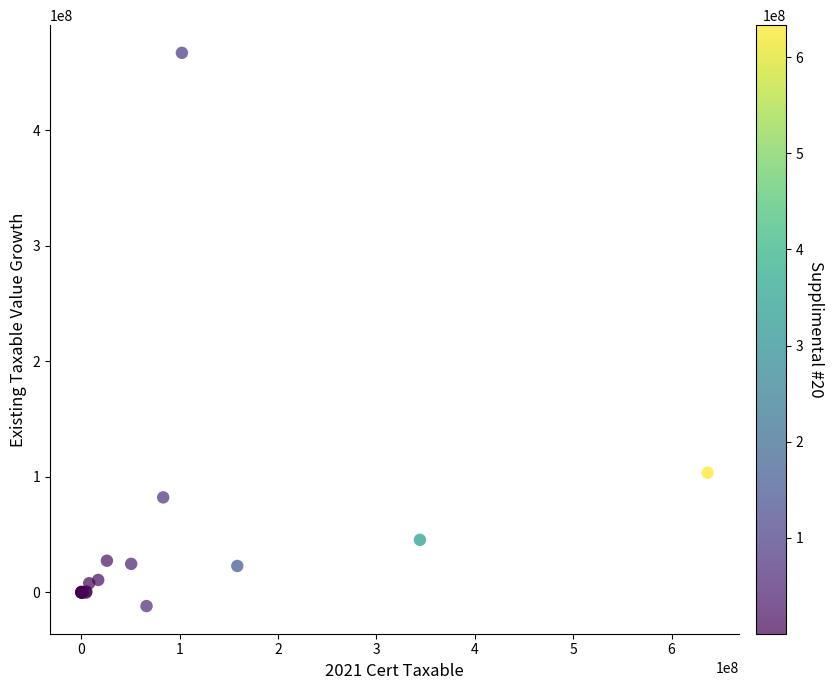

What Y value in the scatter plot is closest to 227633346?

103607195